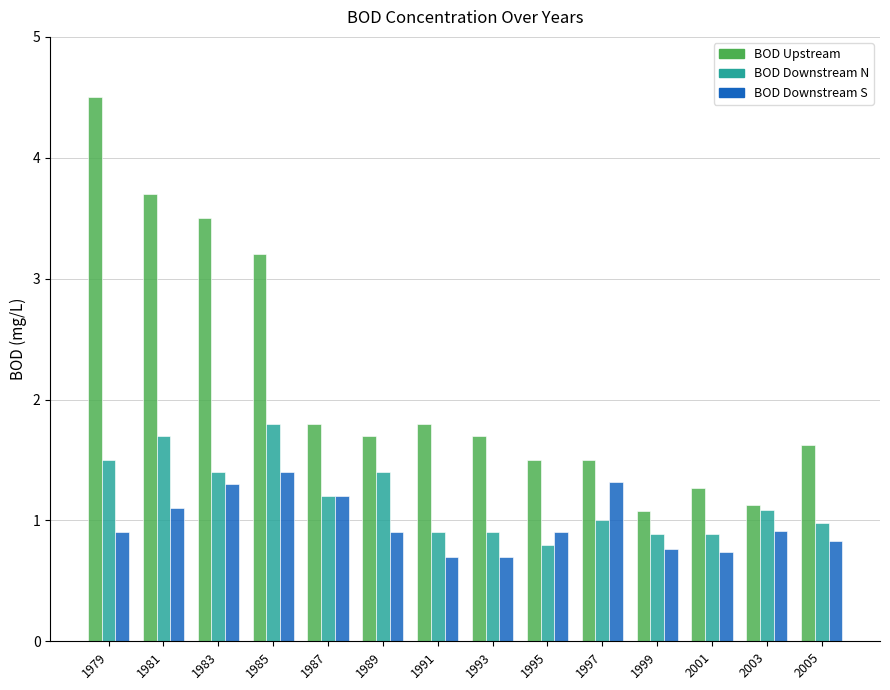

What is the spread (max minus min) of values at 1983?

2.2